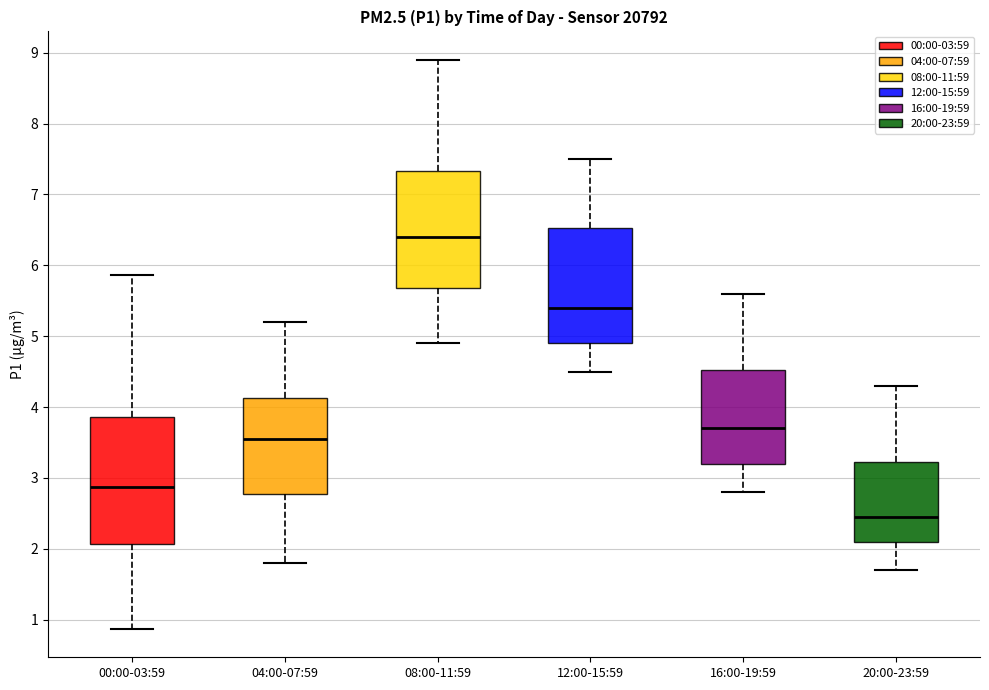

Reading left to right, transcribe this box plot: for each box, give where its median line is, the range the box spans, and where its two whiskers end, as read against the y-axis. The values are not printed on the chart, so give them approximately, as read against the axis.

00:00-03:59: median 2.9, box 2.1 to 3.9, whiskers 0.9 to 5.9
04:00-07:59: median 3.6, box 2.8 to 4.1, whiskers 1.8 to 5.2
08:00-11:59: median 6.4, box 5.7 to 7.3, whiskers 4.9 to 8.9
12:00-15:59: median 5.4, box 4.9 to 6.5, whiskers 4.5 to 7.5
16:00-19:59: median 3.7, box 3.2 to 4.5, whiskers 2.8 to 5.6
20:00-23:59: median 2.5, box 2.1 to 3.2, whiskers 1.7 to 4.3